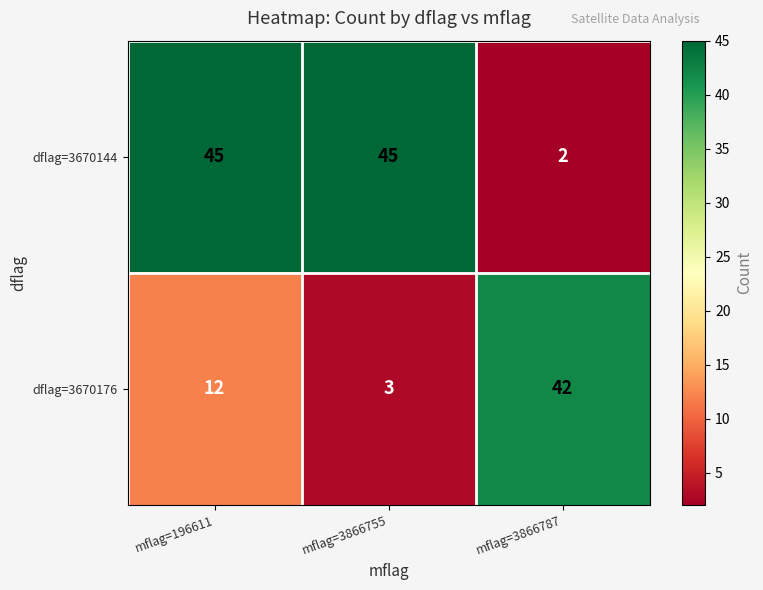

What is the average value of the dflag=3670176 series?

19